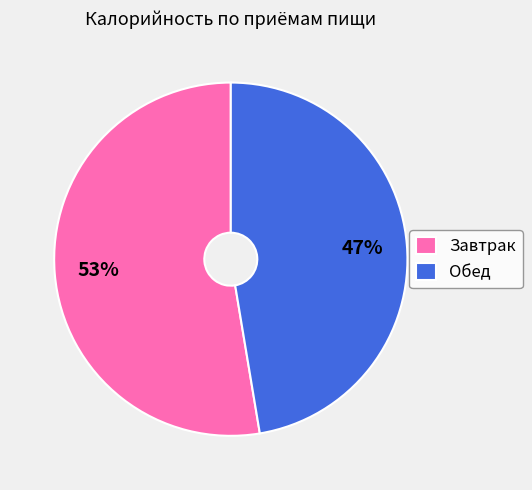

To the nearest percent, what percentage of the pie is Завтрак?

53%